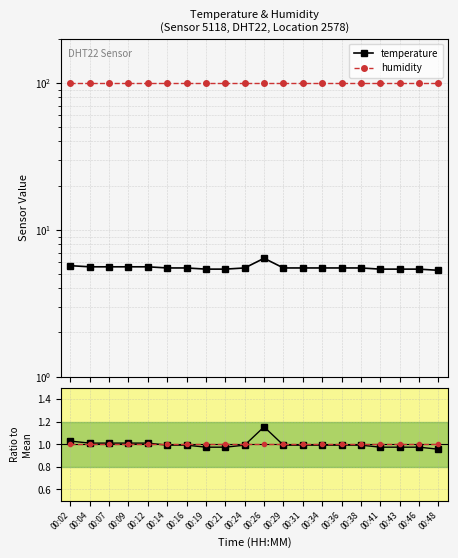

At which label does temperature reach its minimum?

00:48